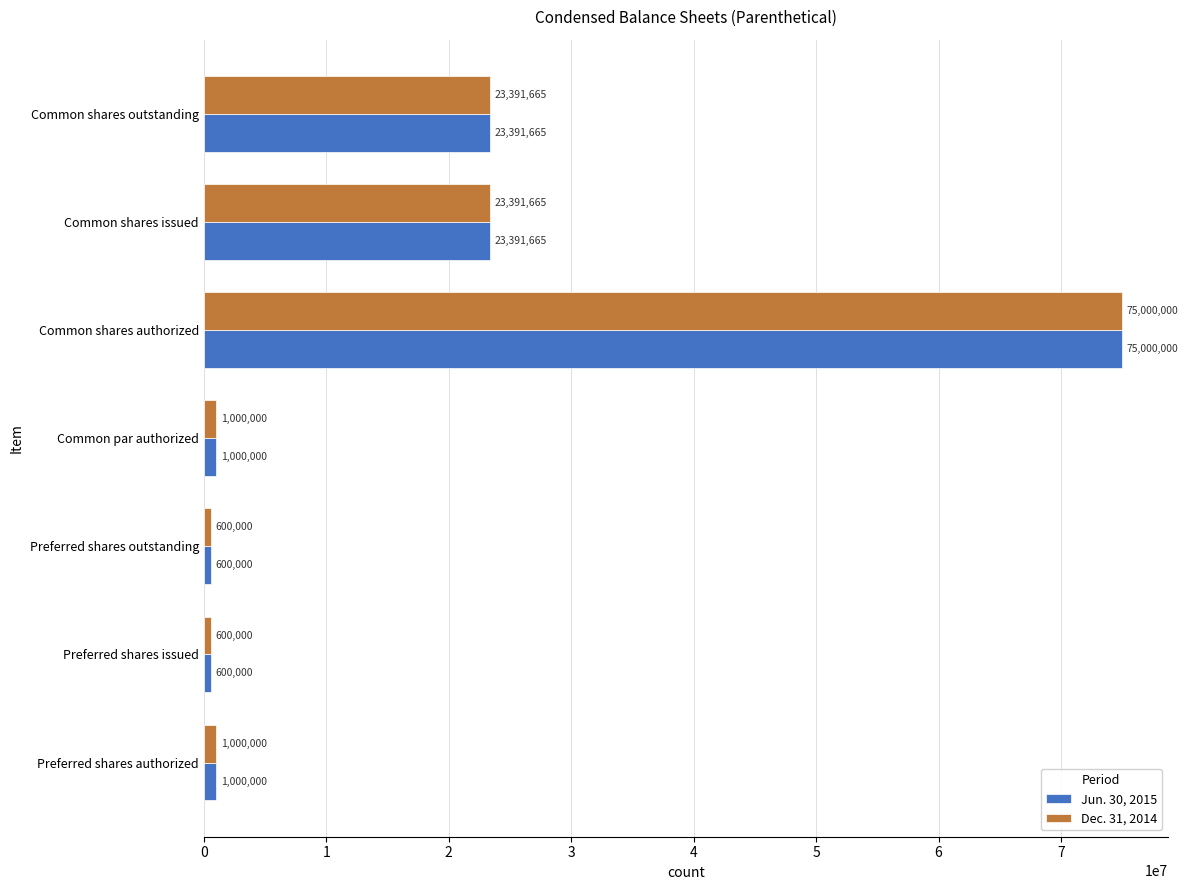

Which category has the highest value across all series?

Common shares authorized